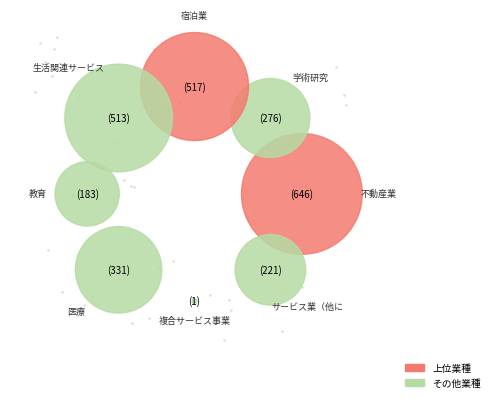

Which category has the smallest portion of the pie?

複合サービス事業